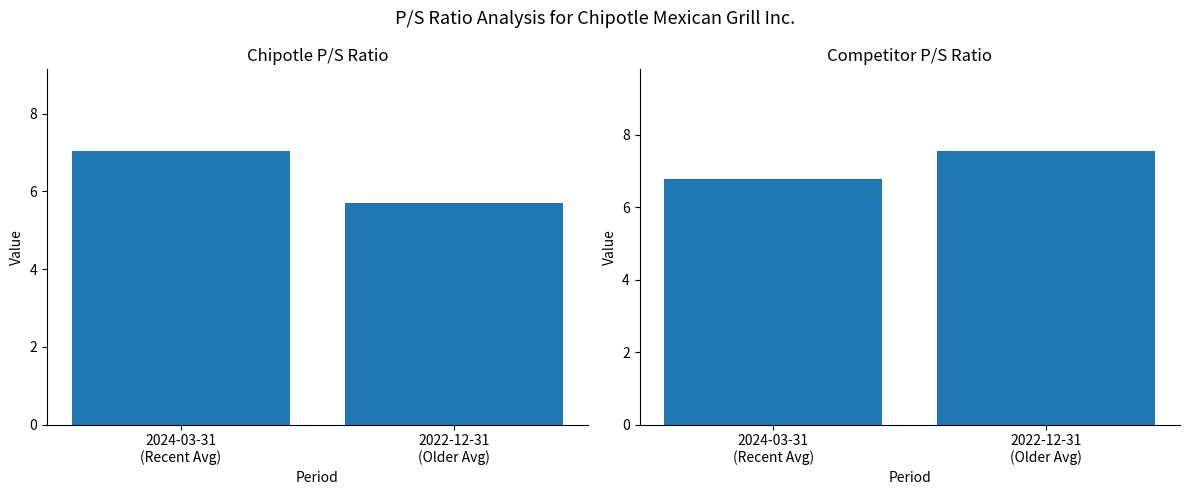

Does the chart contain stacked bars?

No